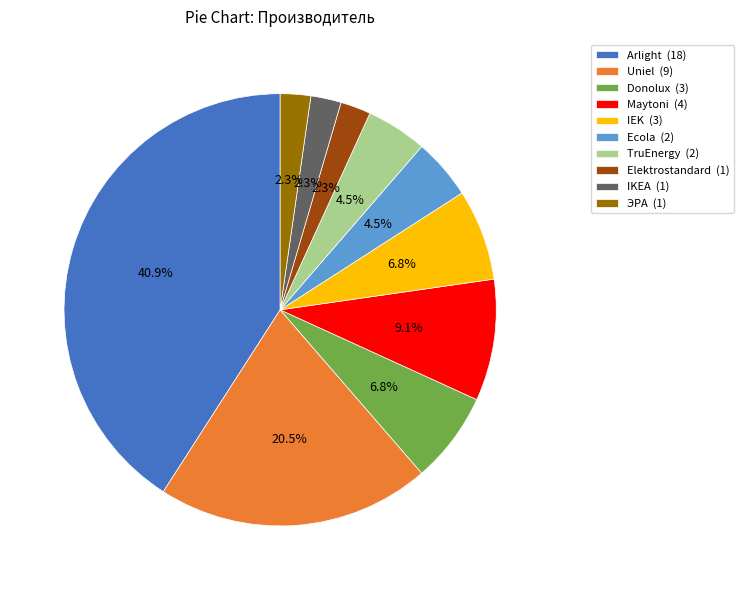

Approximately how many times larger is the value at Arlight (18) compared to Maytoni (4)?

4.5